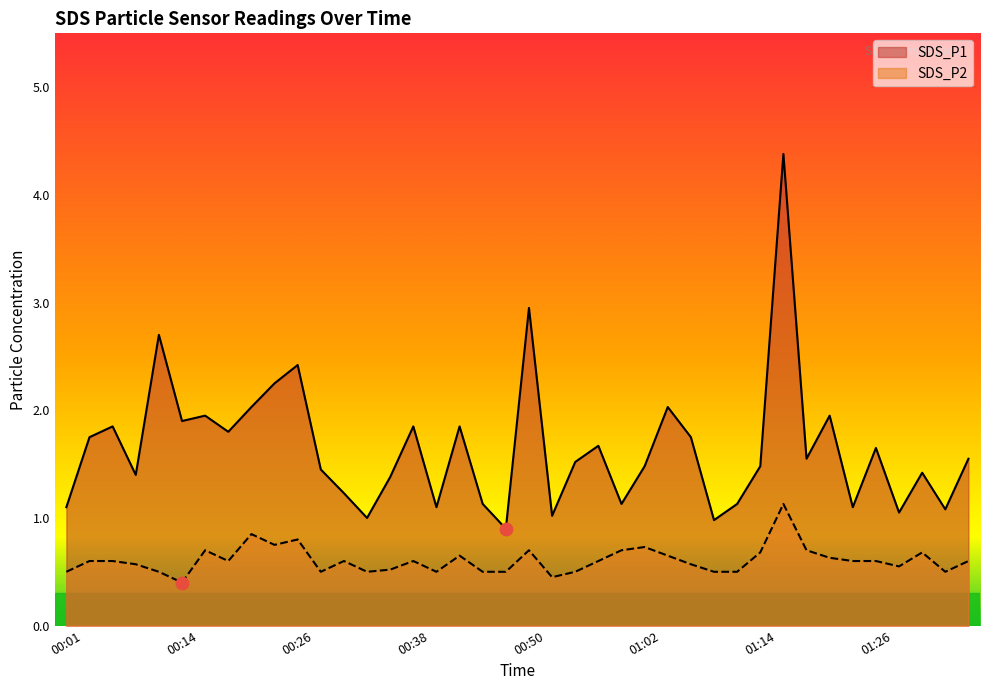

At which category is the sum across all series the highest?

01:17